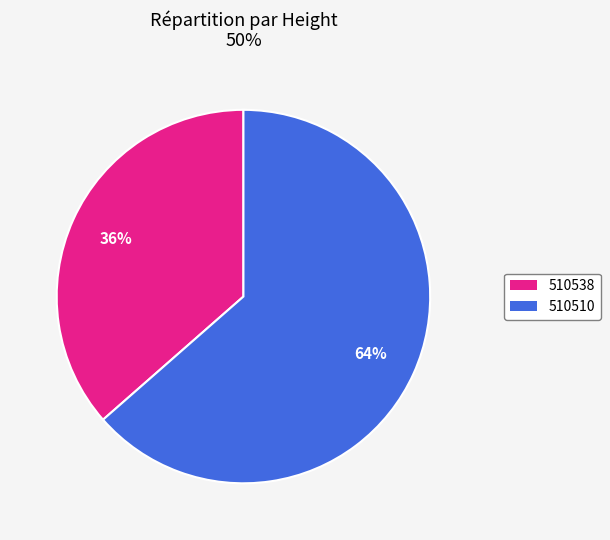

Is the sum of 510510 and 510538 greater than half?

Yes